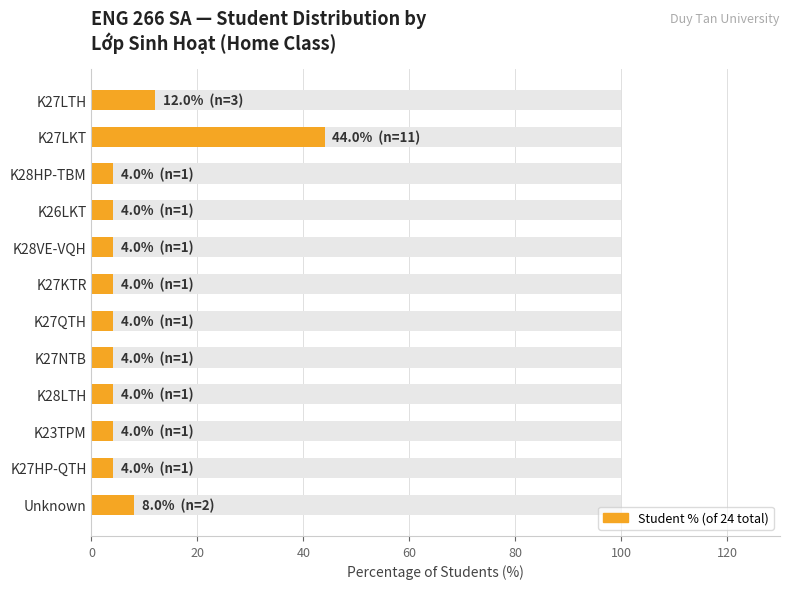

The value at K27NTB is 2. True or false?

False